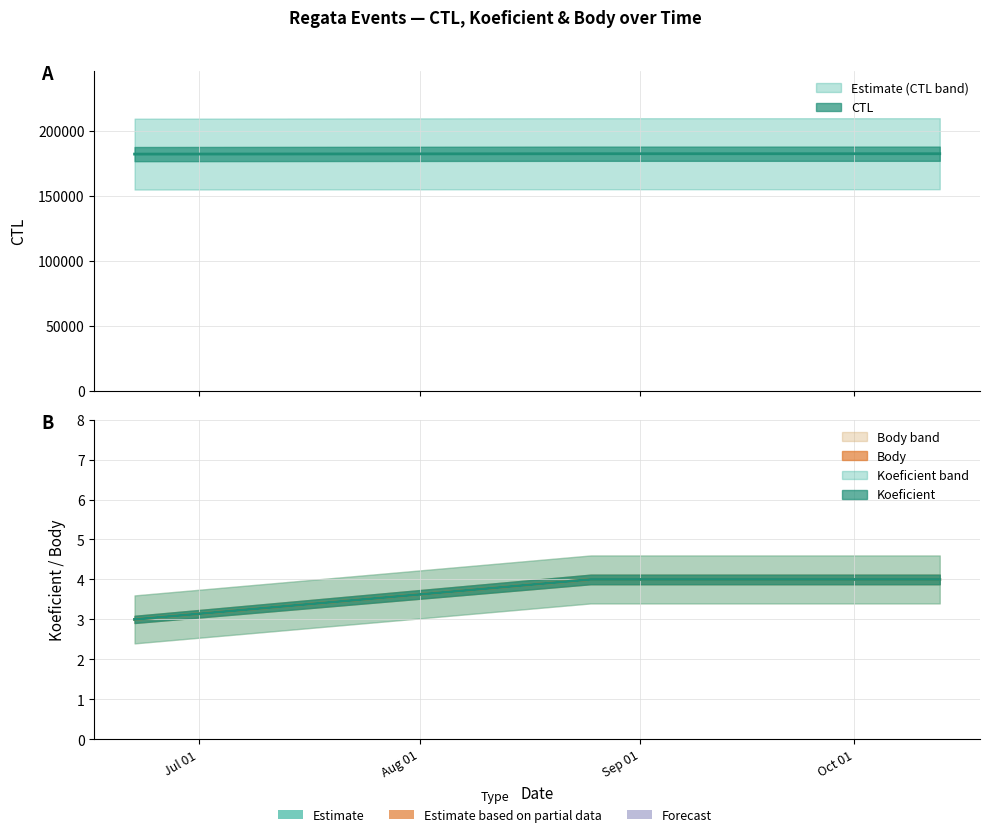

Count the Body values in the range 3 to 4.

3